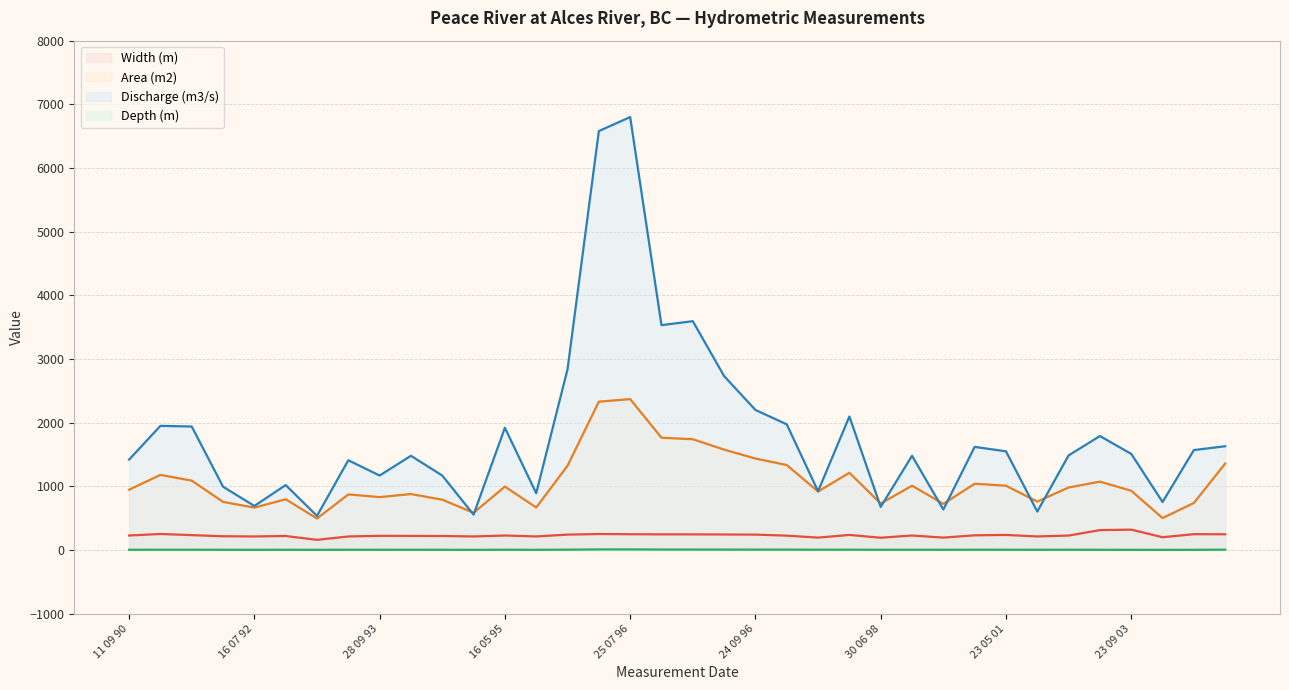

True or false: Area (m2) and Width (m) intersect in this chart.

False